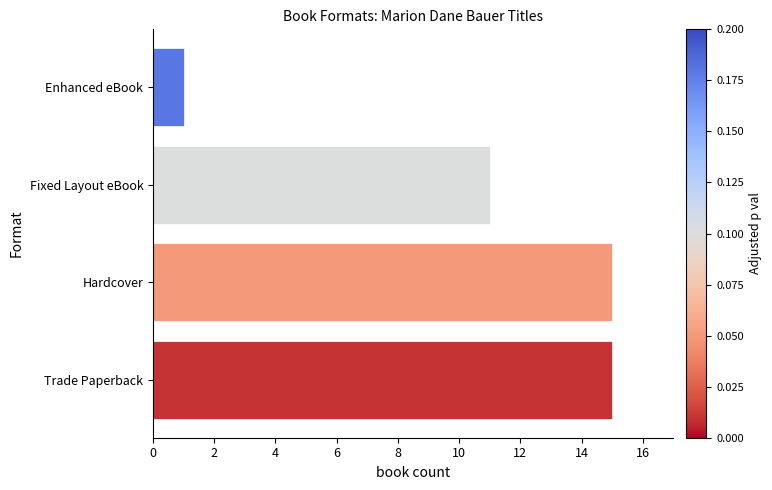

The chart shows a value of 2 at Enhanced eBook. True or false?

False